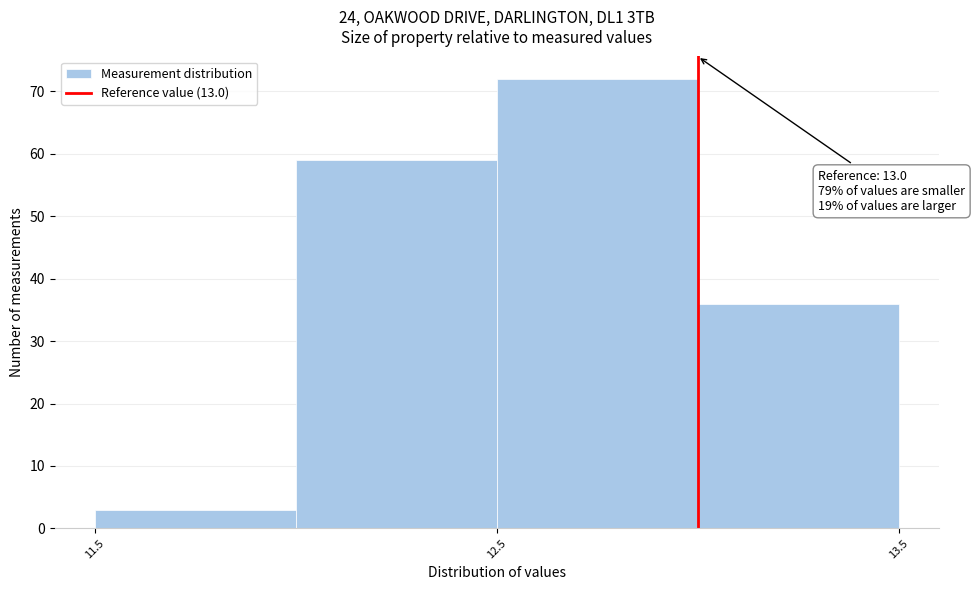

Over which range of the x-axis is the bar tallest?

12.5 to 13.0